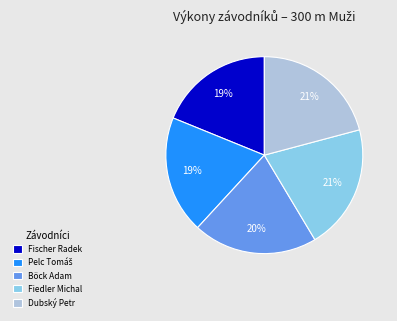

Approximately how many times larger is the value at Dubský Petr compared to Fischer Radek?

1.1